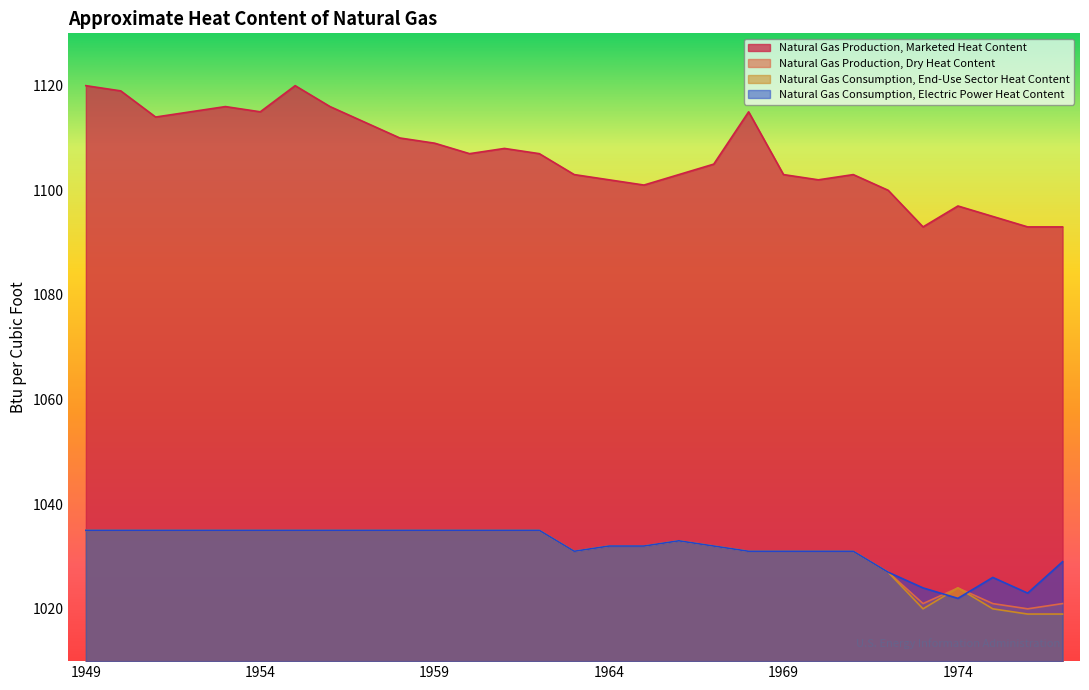

True or false: Natural Gas Production, Dry Heat Content and Natural Gas Production, Marketed Heat Content cross at least once.

False